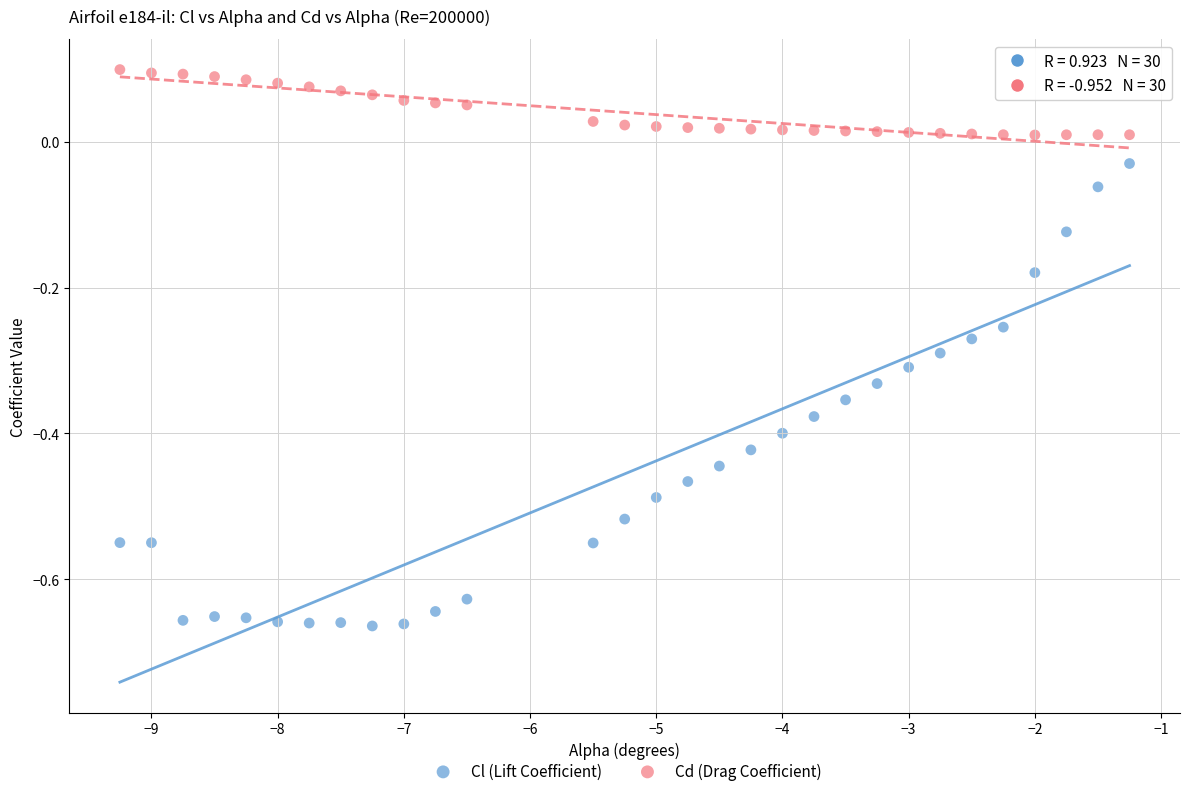

Which series contains the highest Y value?

Cd (Drag Coefficient)